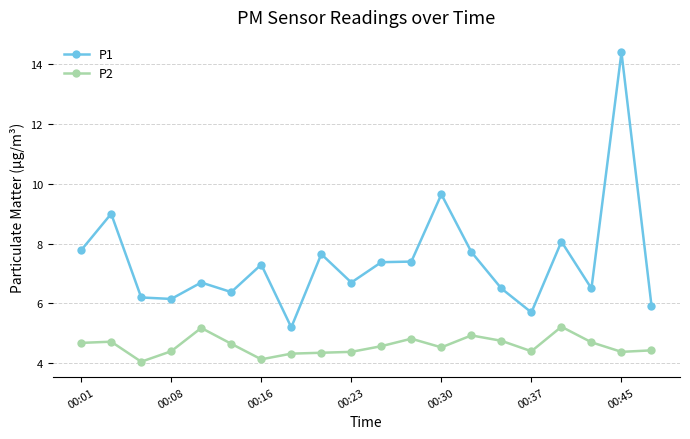

List the series in order of their overall mean, highest first.

P1, P2